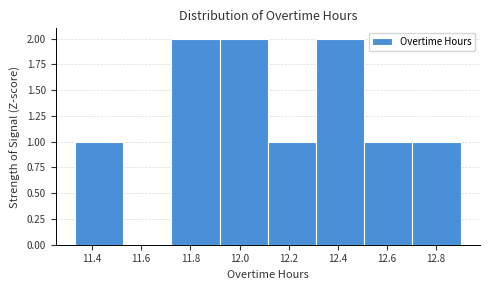

What is the height of the bar covering 11.34 to 11.52 on the x-axis? Neither the bar edges nor the heights are printed on the chart, so give them approximately, as read against the axes.

1